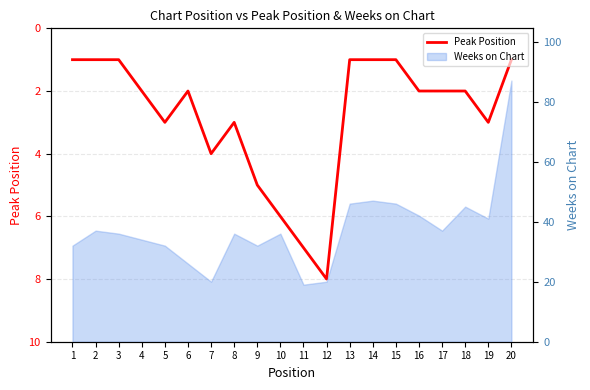

What is the difference between the maximum and minimum values?

7